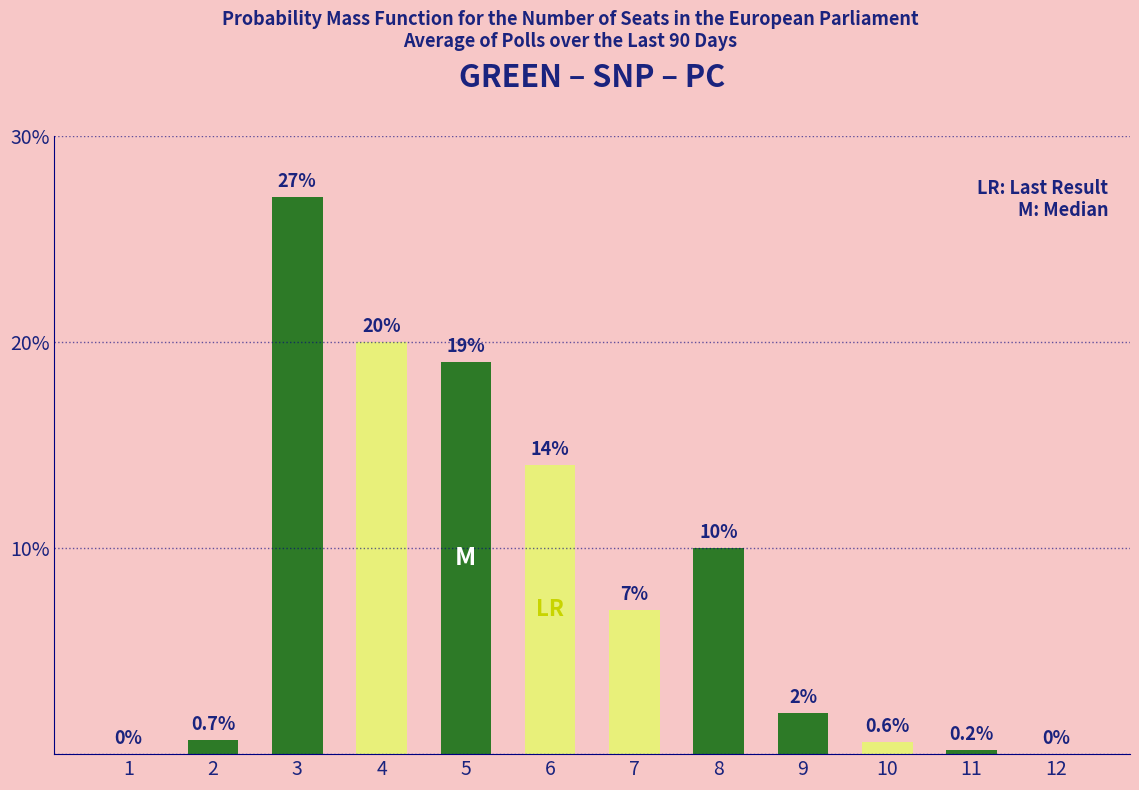

Reading left to right, list all the values displayed in this chart.

1=0.0	2=0.7	3=27.0	4=20.0	5=19.0	6=14.0	7=7.0	8=10.0	9=2.0	10=0.6	11=0.2	12=0.0